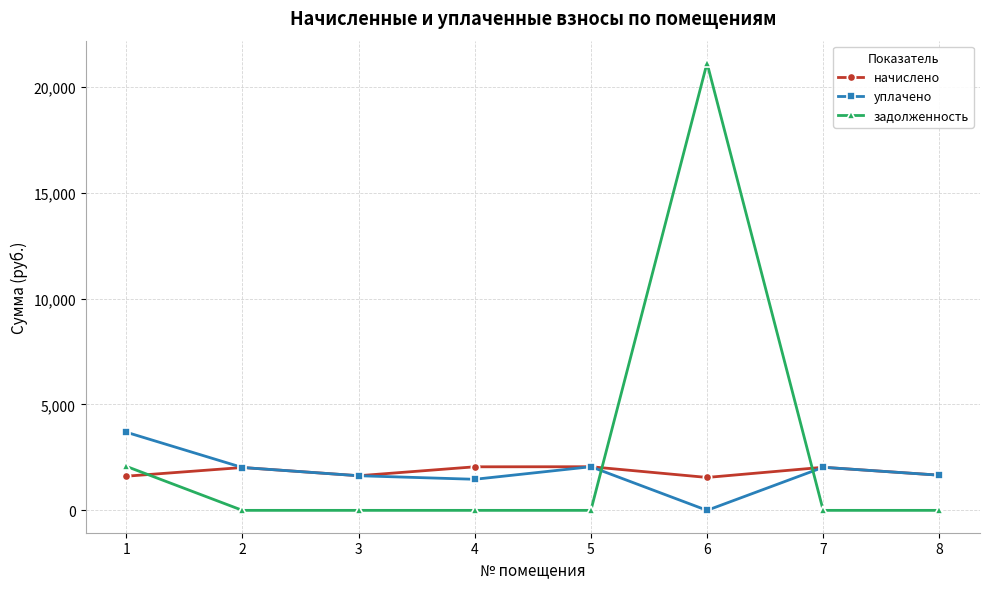

What is the maximum value for уплачено?

3690.7